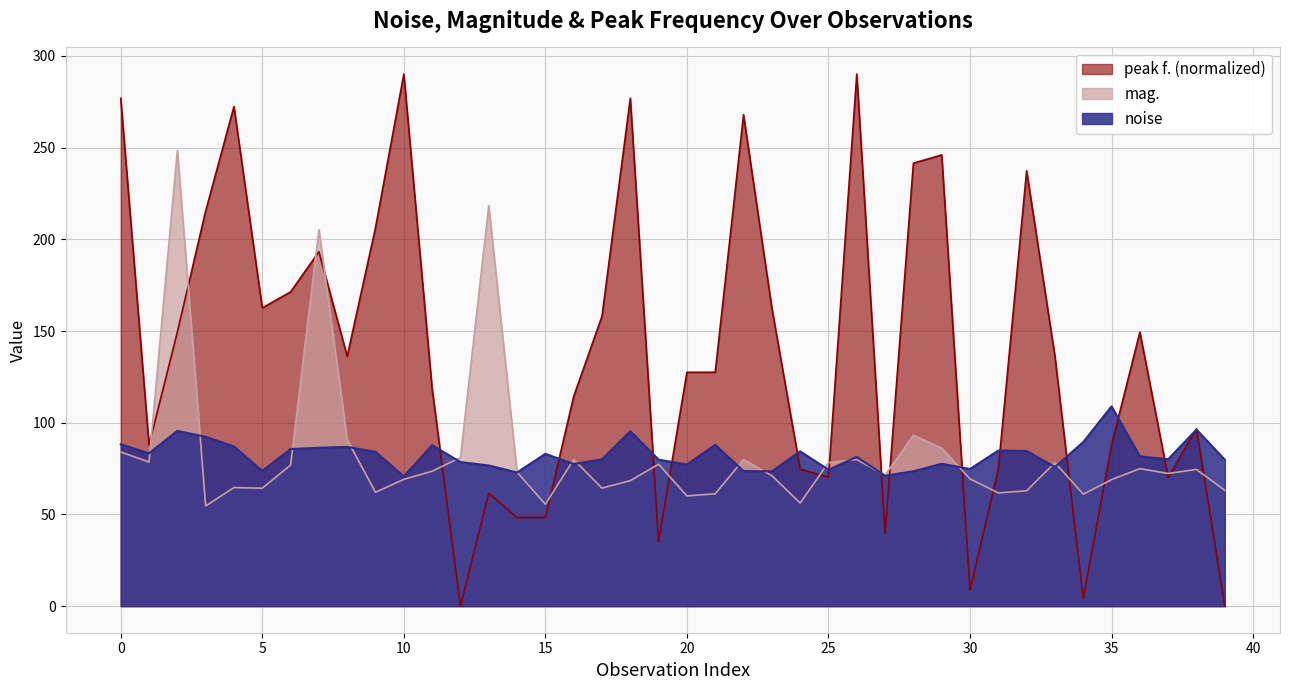

What is the sum of all mag. values?

3314.8